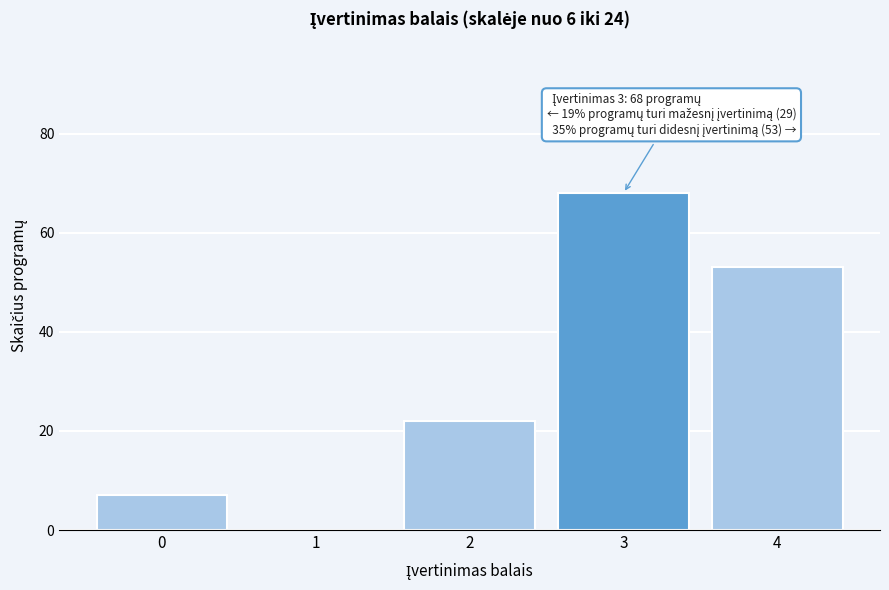

Reading left to right, what are all the values shown in this chart?

0=7	1=0	2=22	3=68	4=53